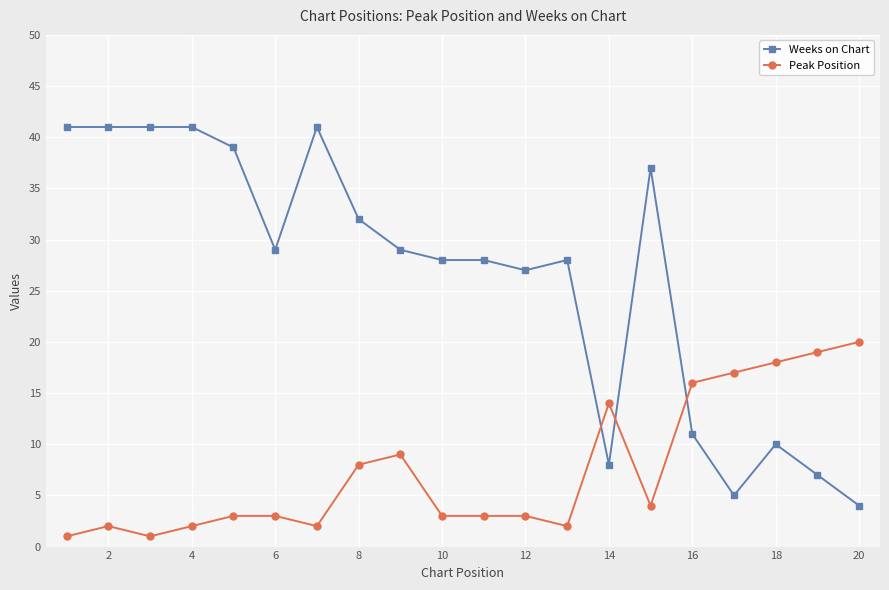

How many series are shown in this chart?

2